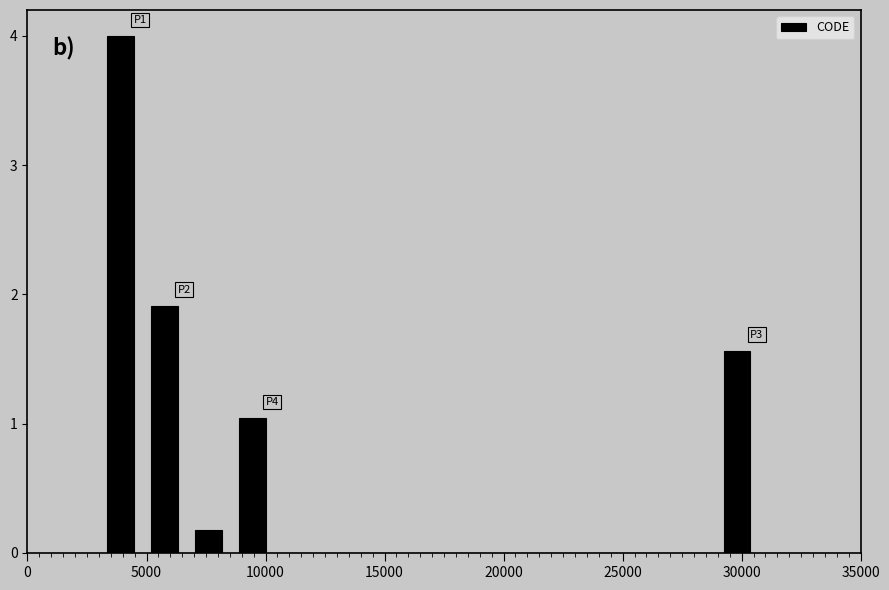

Read against the x-axis, roughly where is the centre of the tallest bar?

4000